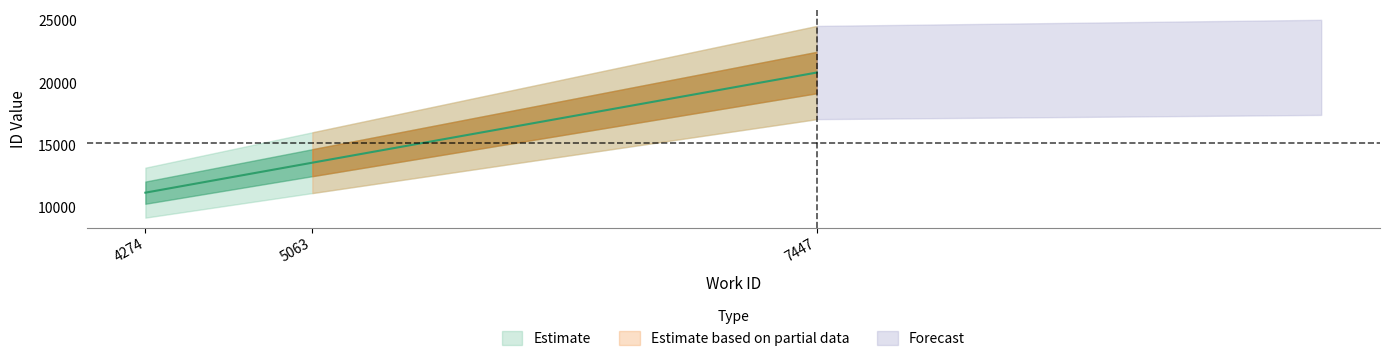

At which label does the data first exceed 13583?

7447